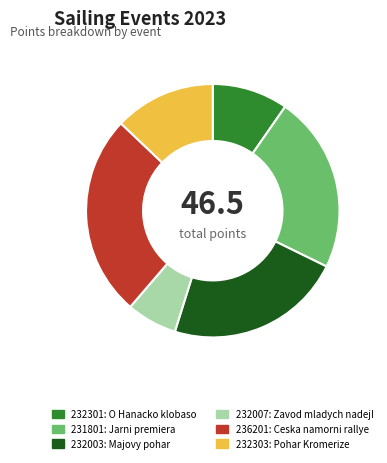

Which category has the smallest portion of the pie?

232007